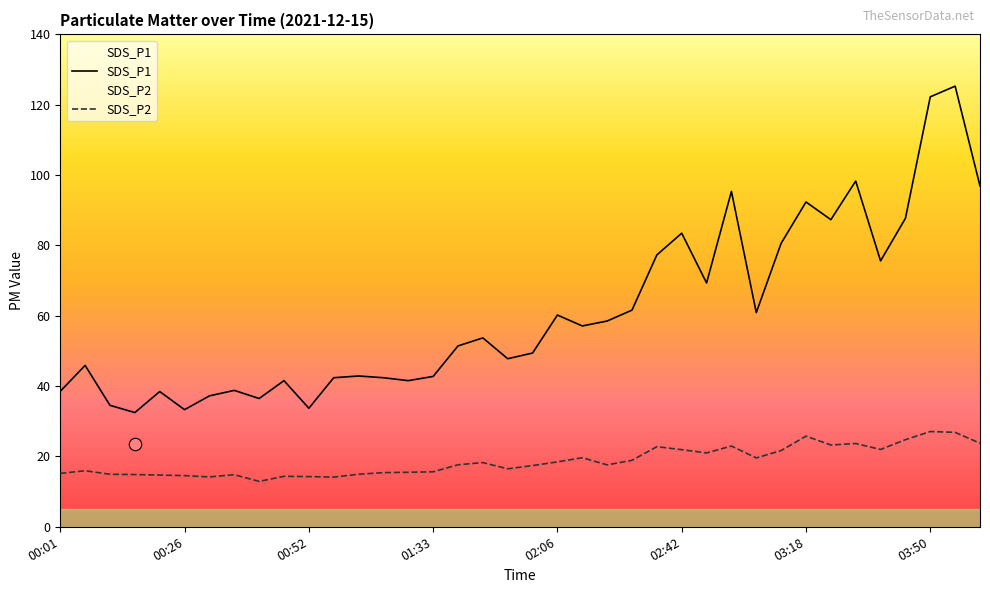

What are all the series names shown in the legend?

SDS_P1, SDS_P2